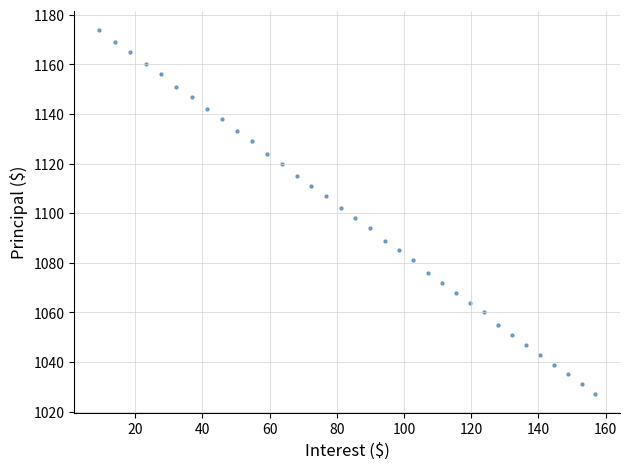

What is the range of Y values (max minus min)?

147